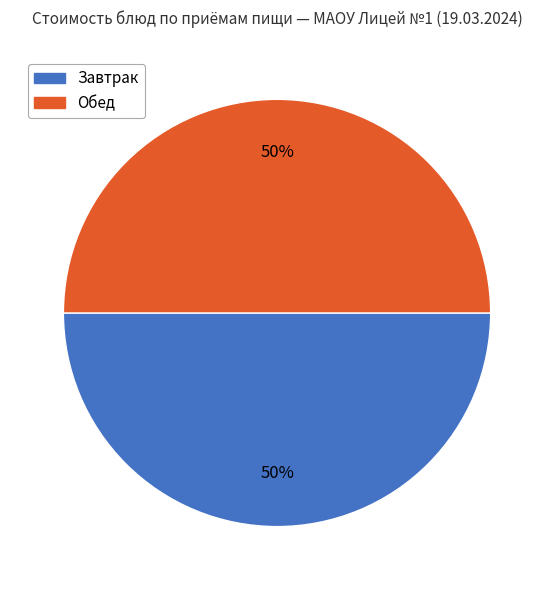

To the nearest percent, what is the average slice percentage?

50%